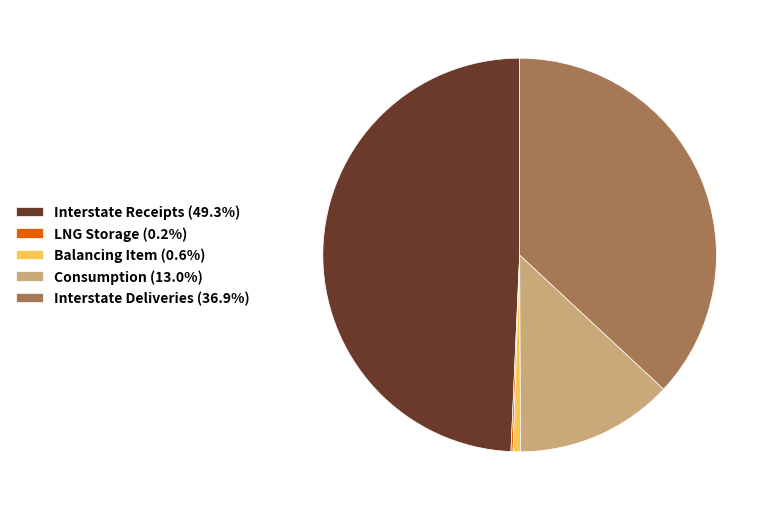

Is the sum of Consumption (13.0%) and Interstate Receipts (49.3%) greater than half?

Yes